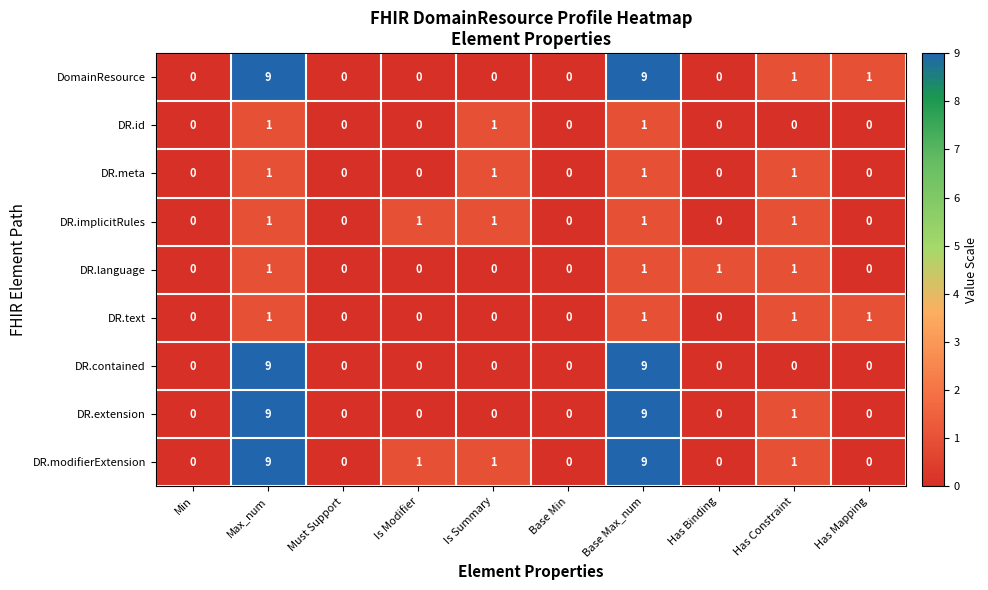

True or false: DomainResource has a value of 1 at Has Mapping.

True